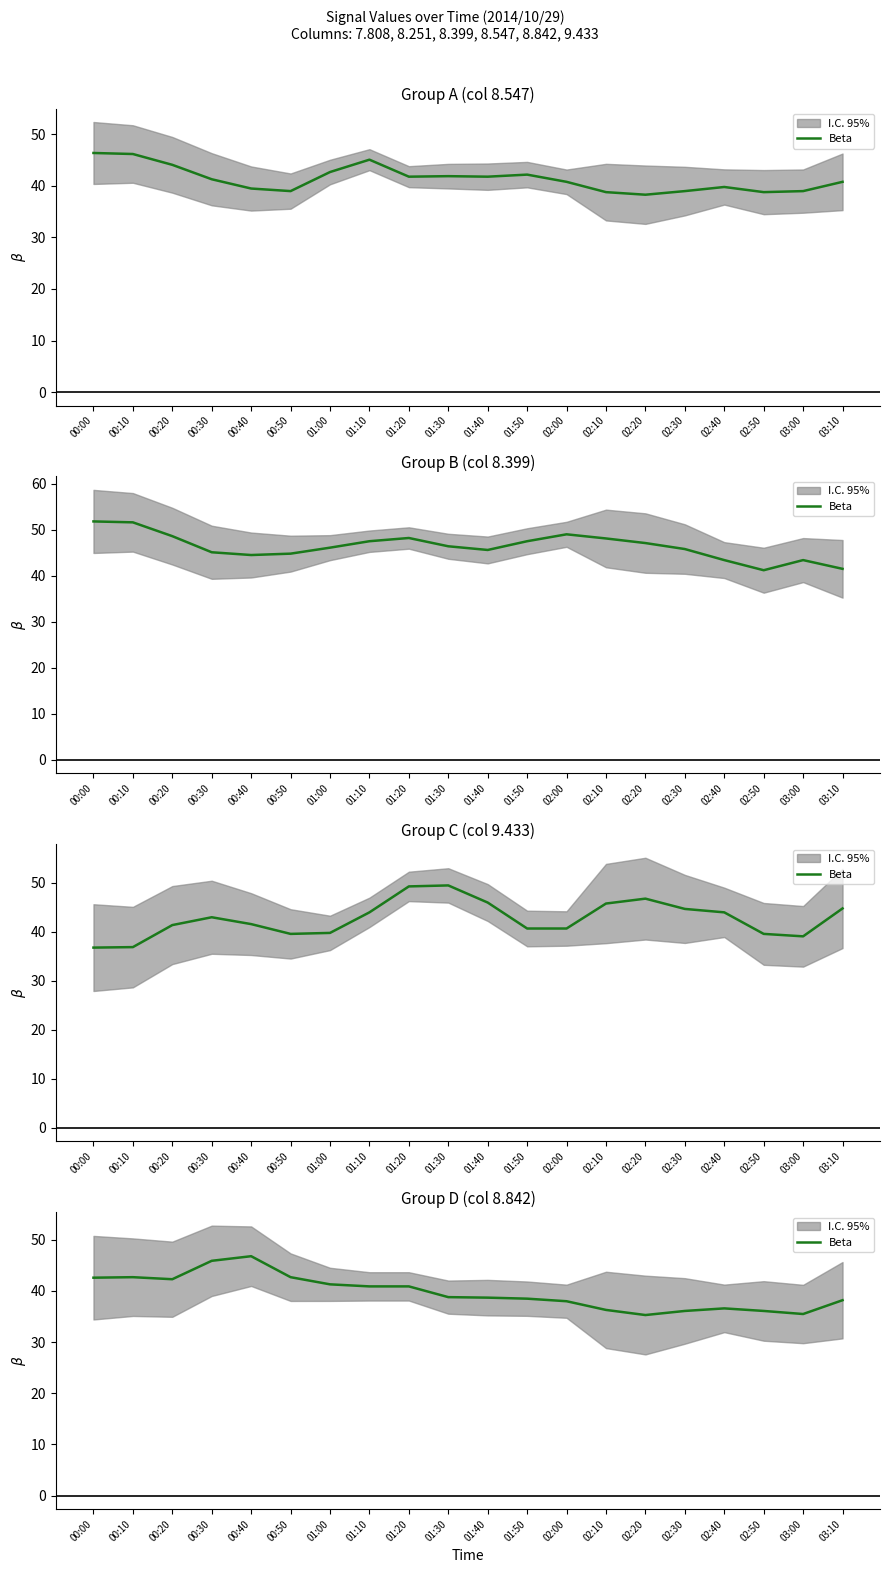

What is the difference between the maximum and minimum values?

11.5